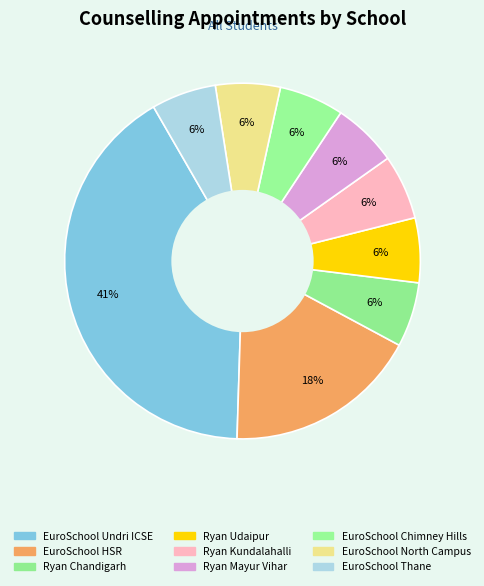

Count the number of slices in the pie.

9